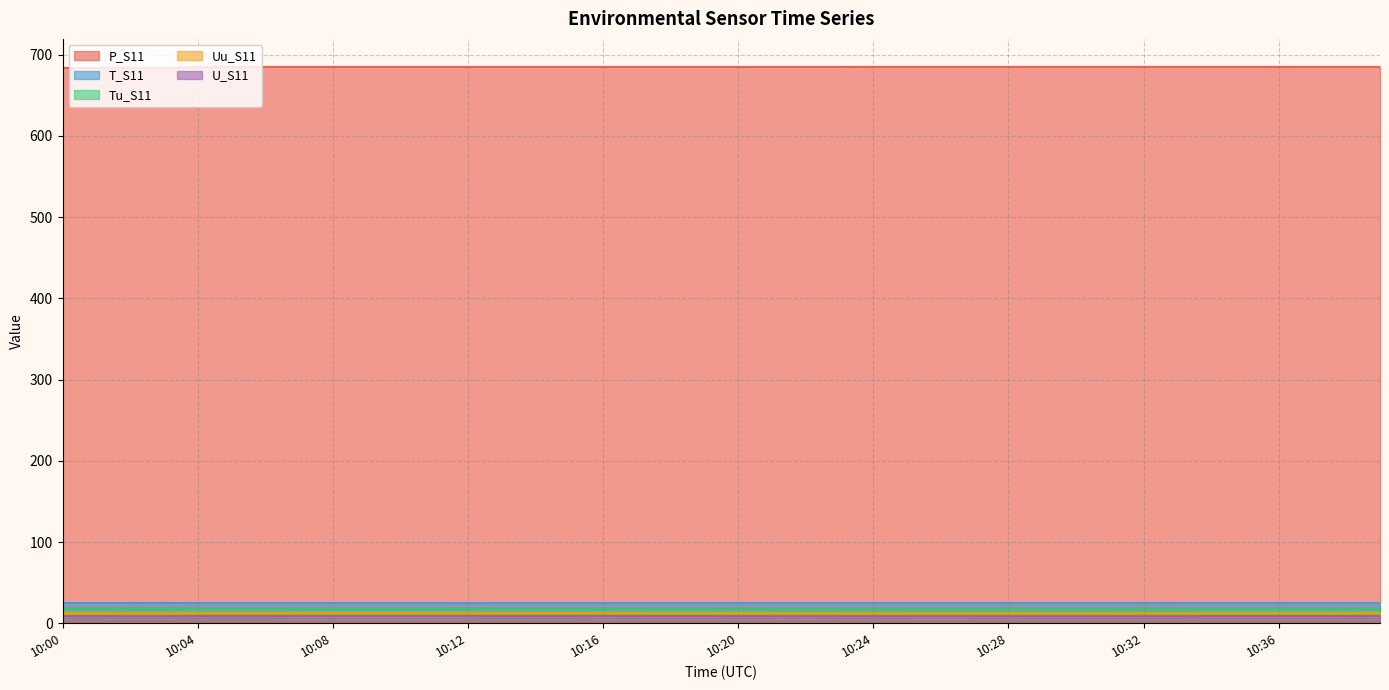

True or false: Tu_S11 and U_S11 intersect in this chart.

False